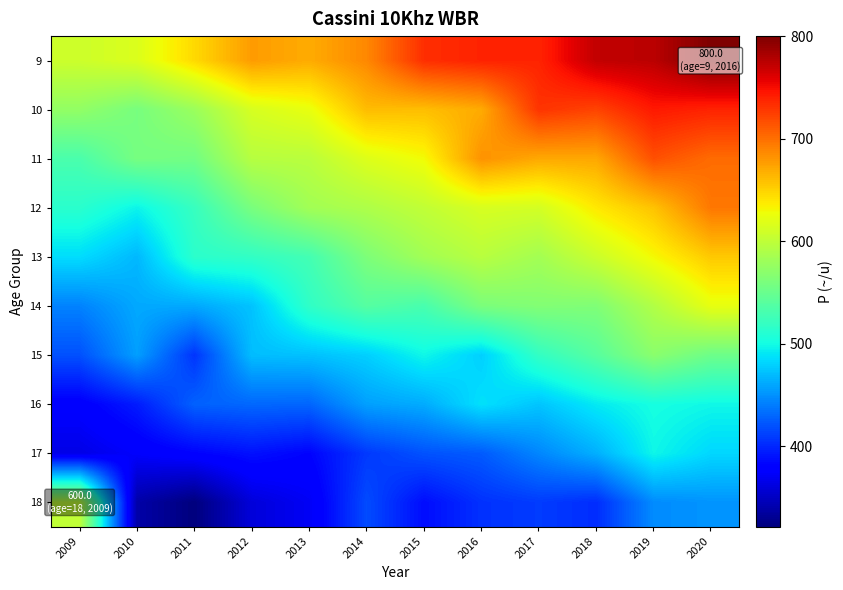

How many data points does each series have?

12